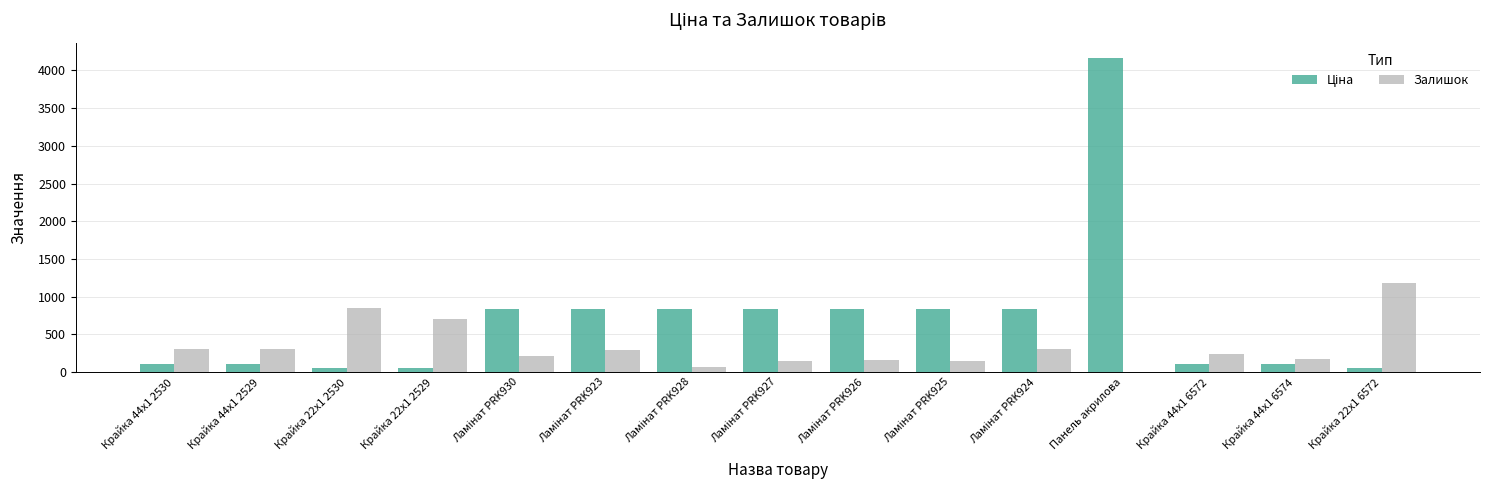

How many groups of bars are there?

15